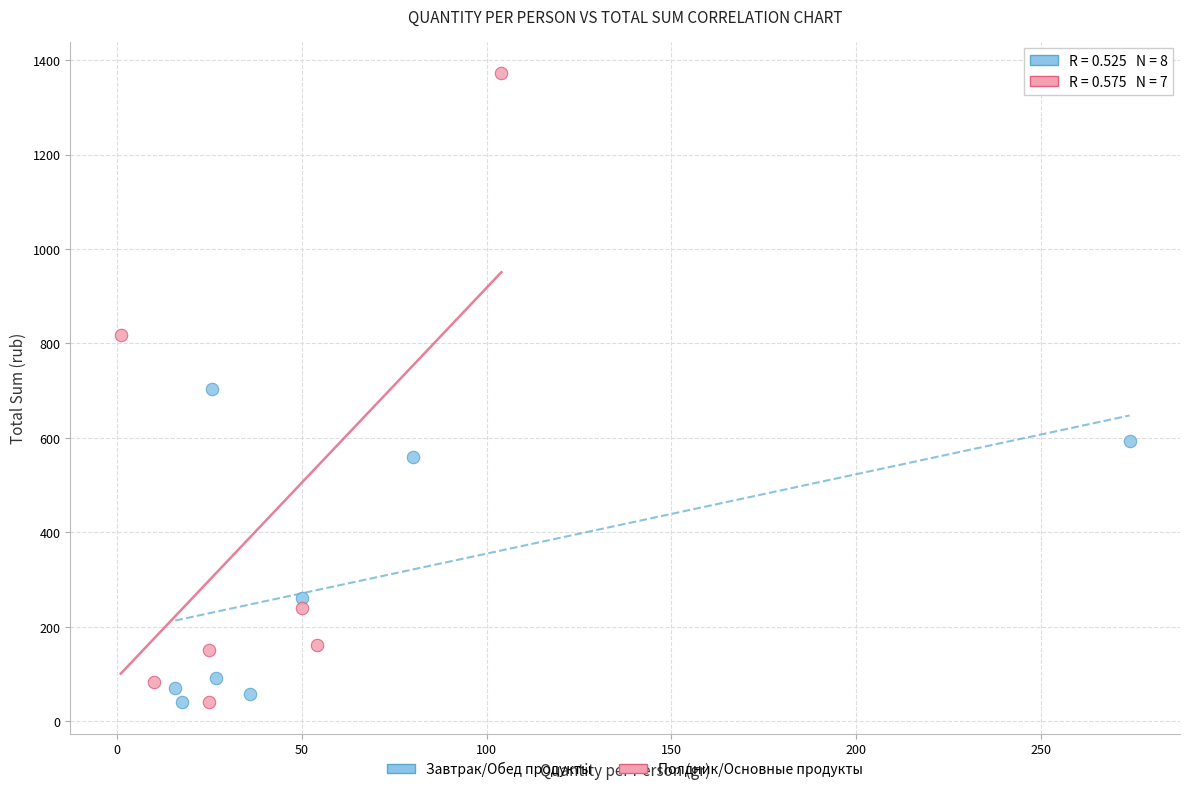

Which series has the largest Y range (max minus min)?

Полдник/Основные продукты